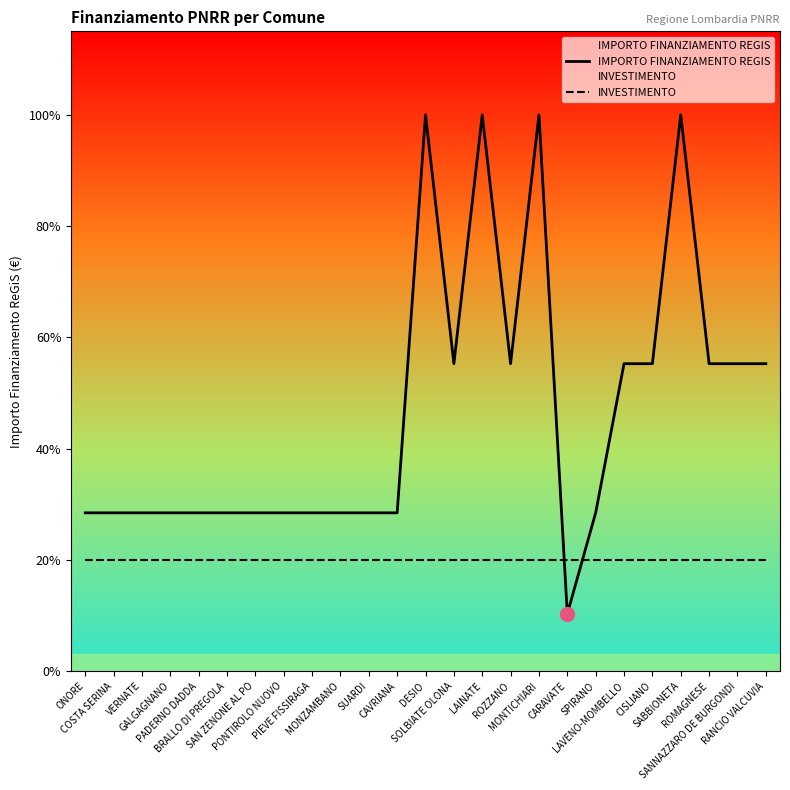

Which label corresponds to the smallest value in the chart?

CARAVATE